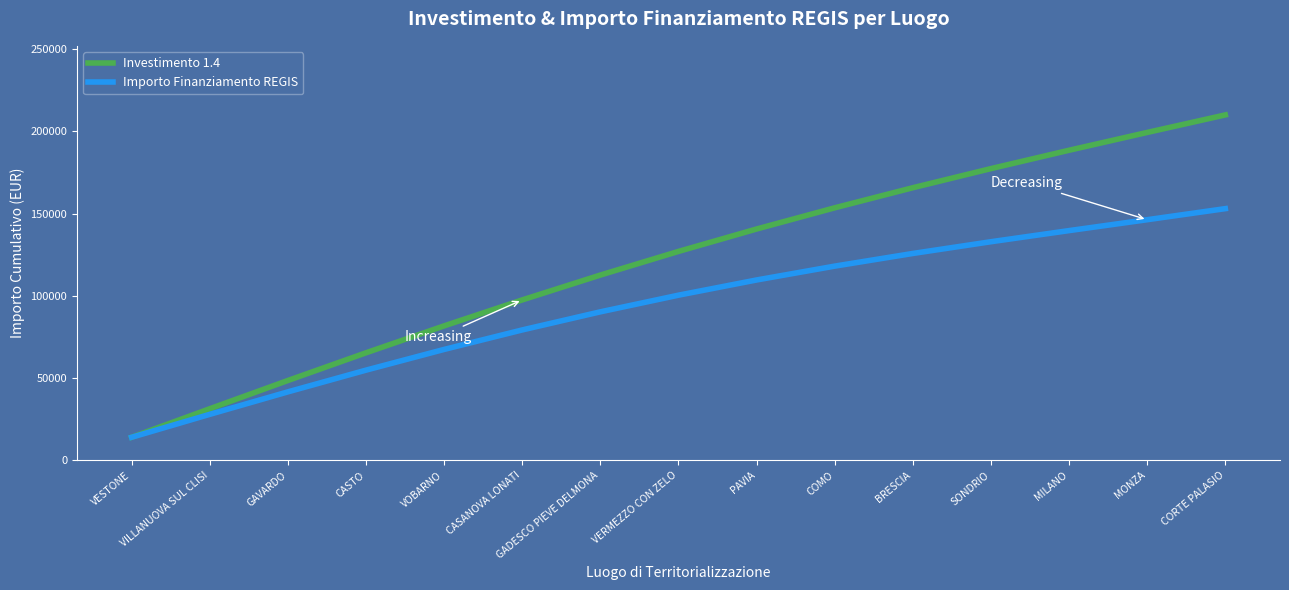

Rank the series at COMO from highest to lowest value.

Investimento 1.4, Importo Finanziamento REGIS